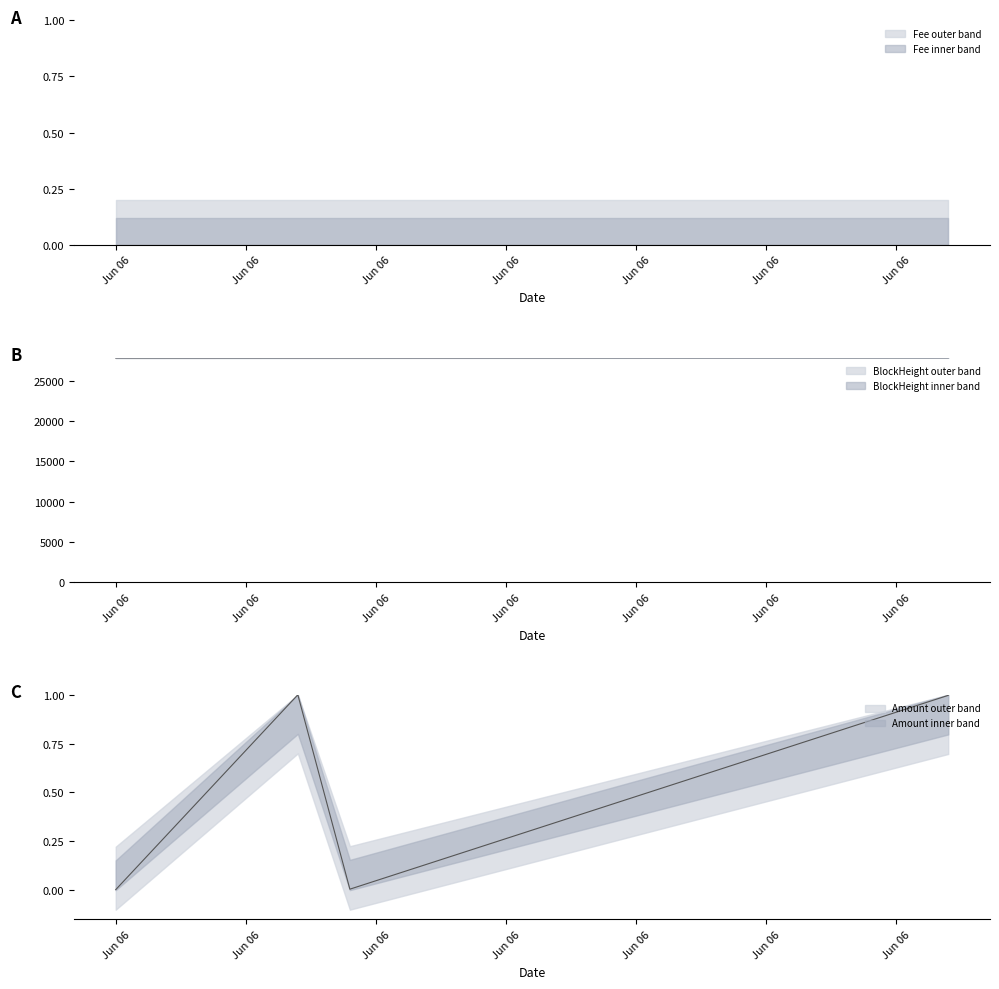

Between 2021-06-06 14:00:00 and 2021-06-06 14:27:00, which is larger?

2021-06-06 14:27:00